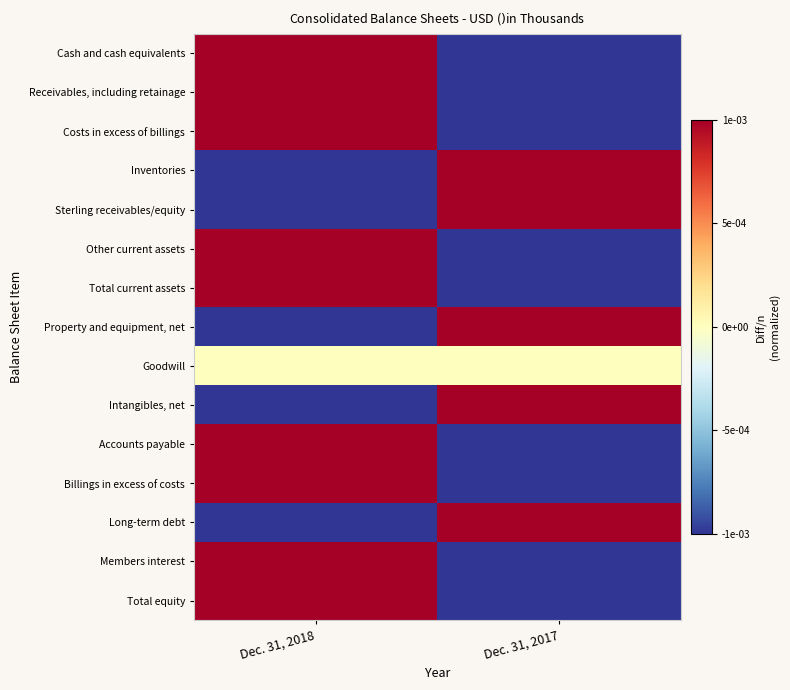

At which category is the sum across all series the highest?

Dec. 31, 2018